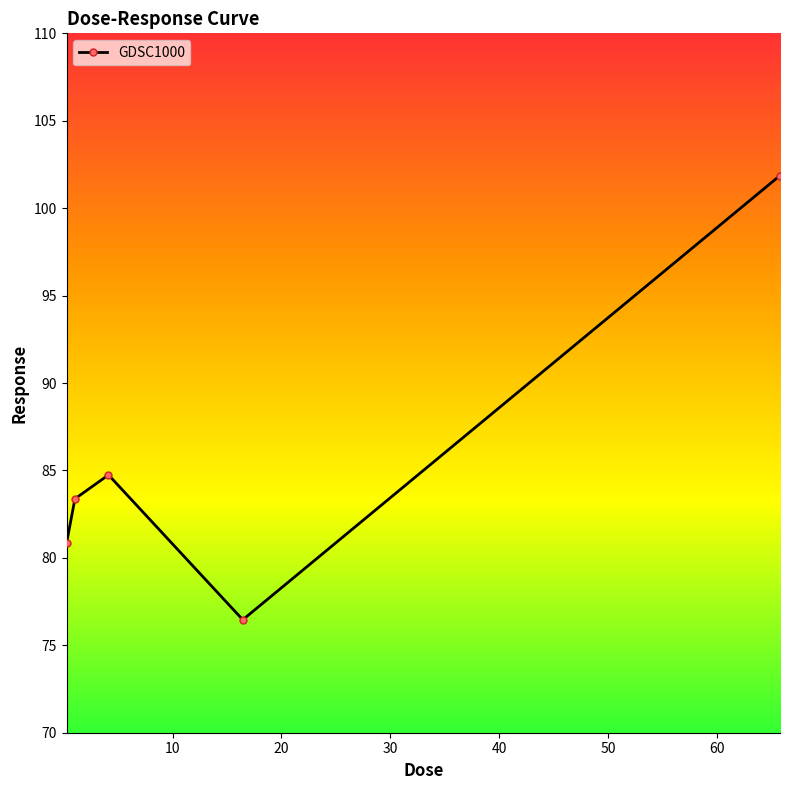

True or false: there are more than 1 points higher than both neighbors.

False